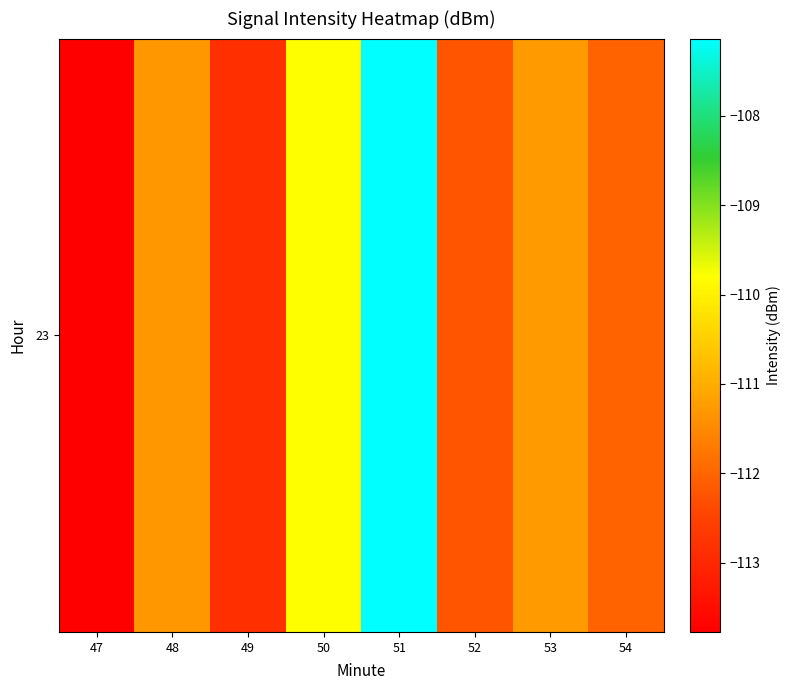

Count the number of categories in the chart.

8